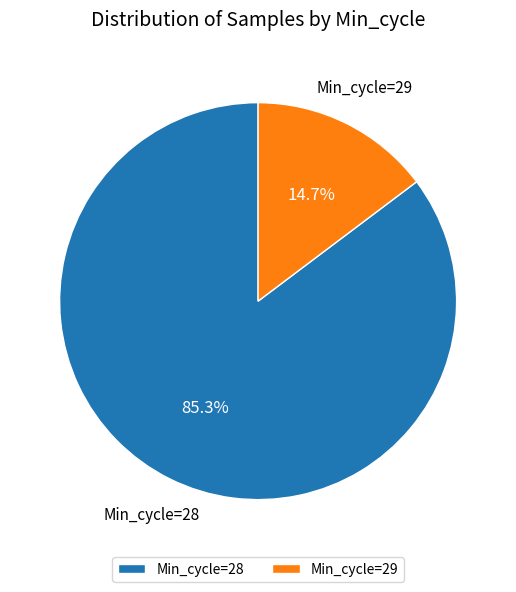

Rank the categories by value from highest to lowest.

Min_cycle=28, Min_cycle=29